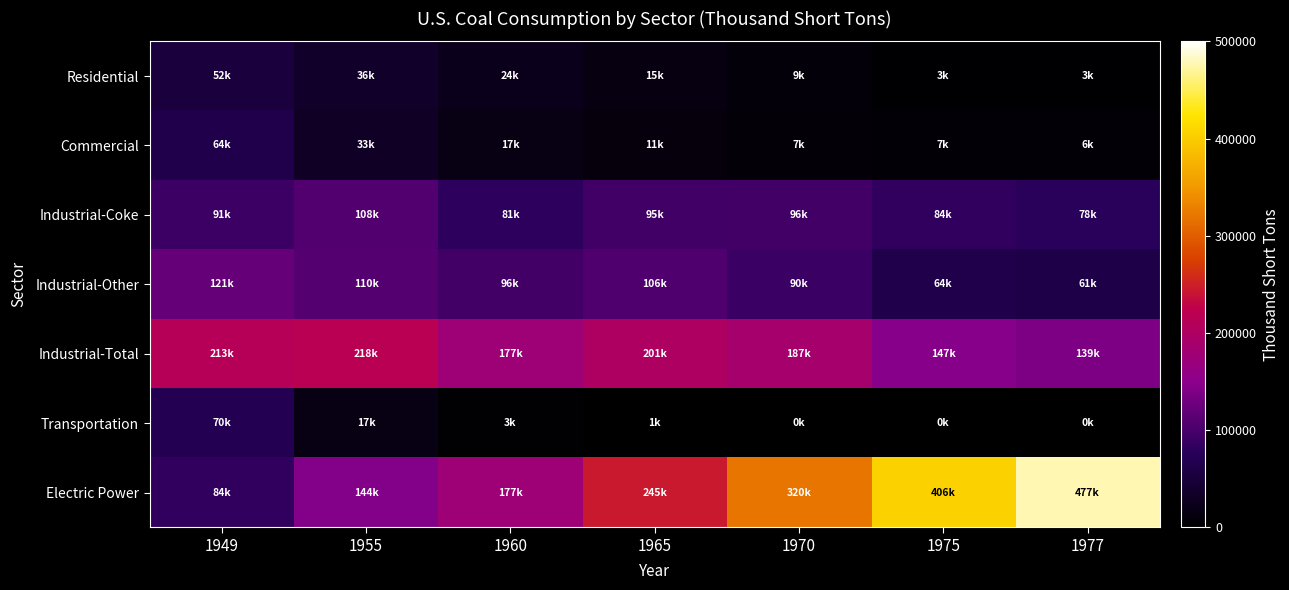

What is the smallest value displayed?

9